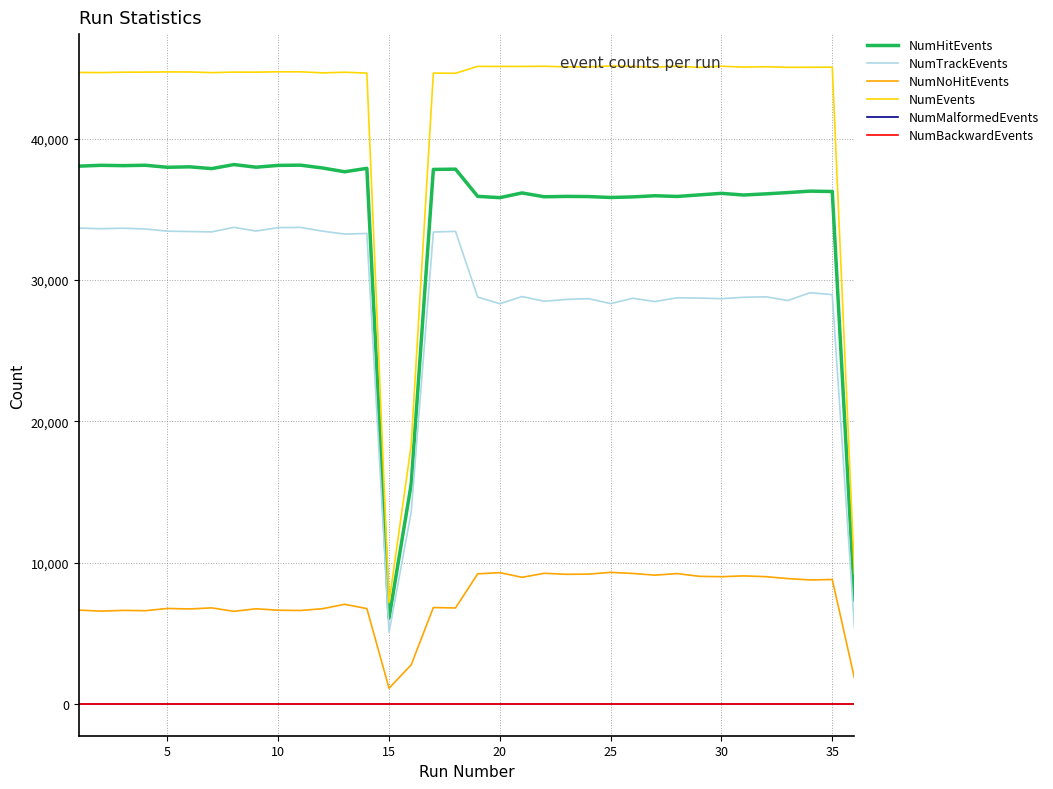

Which series has the widest spread of values?

NumEvents